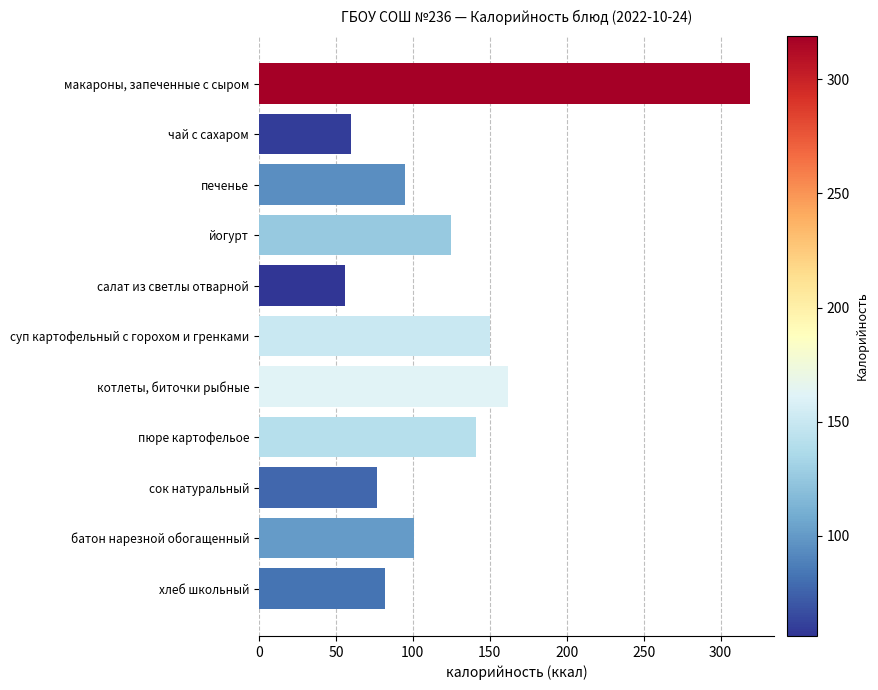

Approximately how many times larger is the value at чай с сахаром compared to батон нарезной обогащенный?

0.6